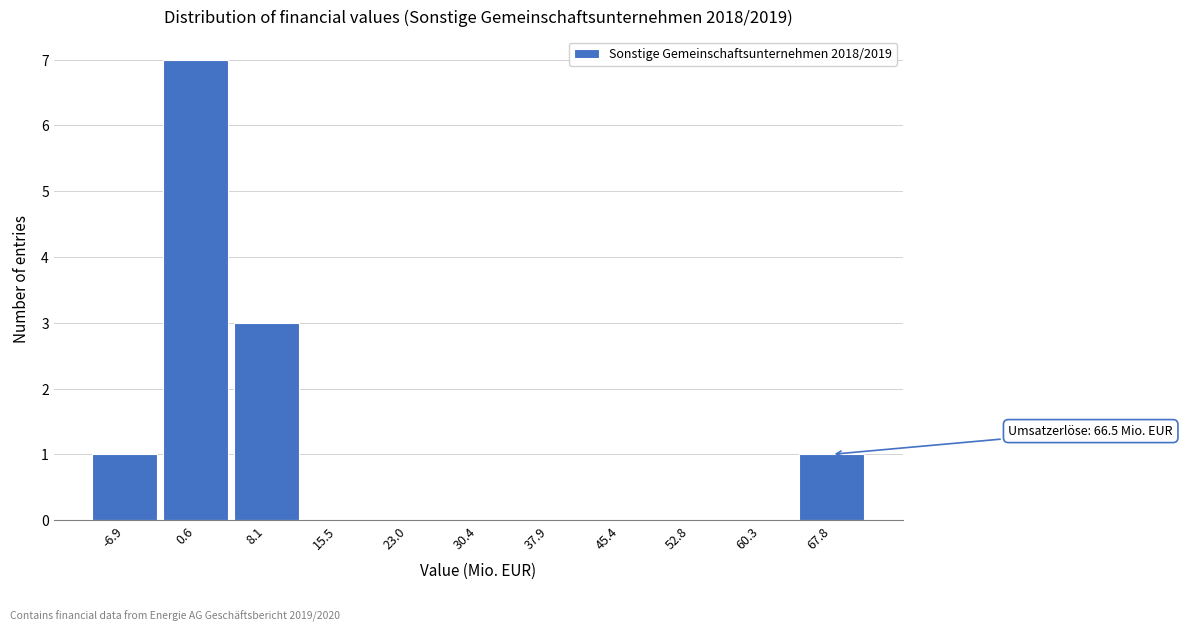

Which range on the x-axis has the tallest bar?

-3 to 4